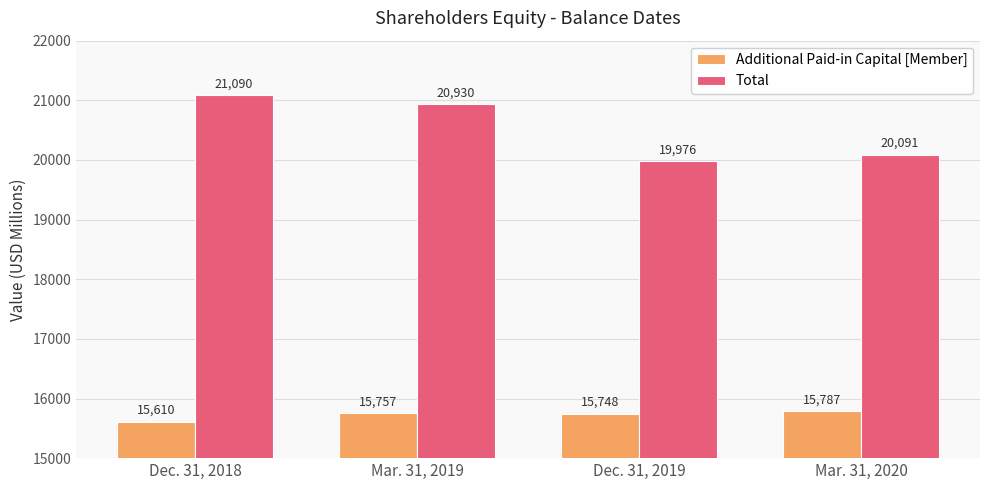

What is the value of the Total bar at the 1st from the left?

21090